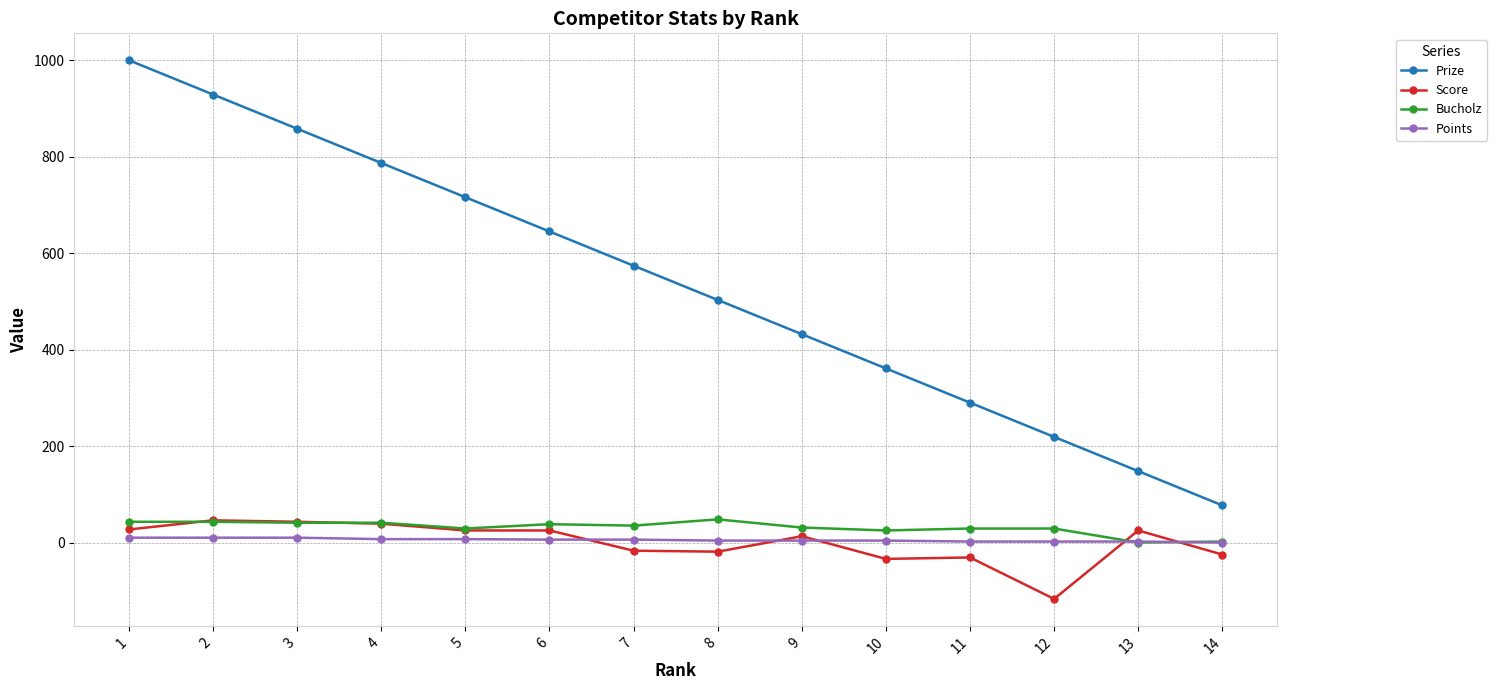

What are all the series names shown in the legend?

Prize, Score, Bucholz, Points